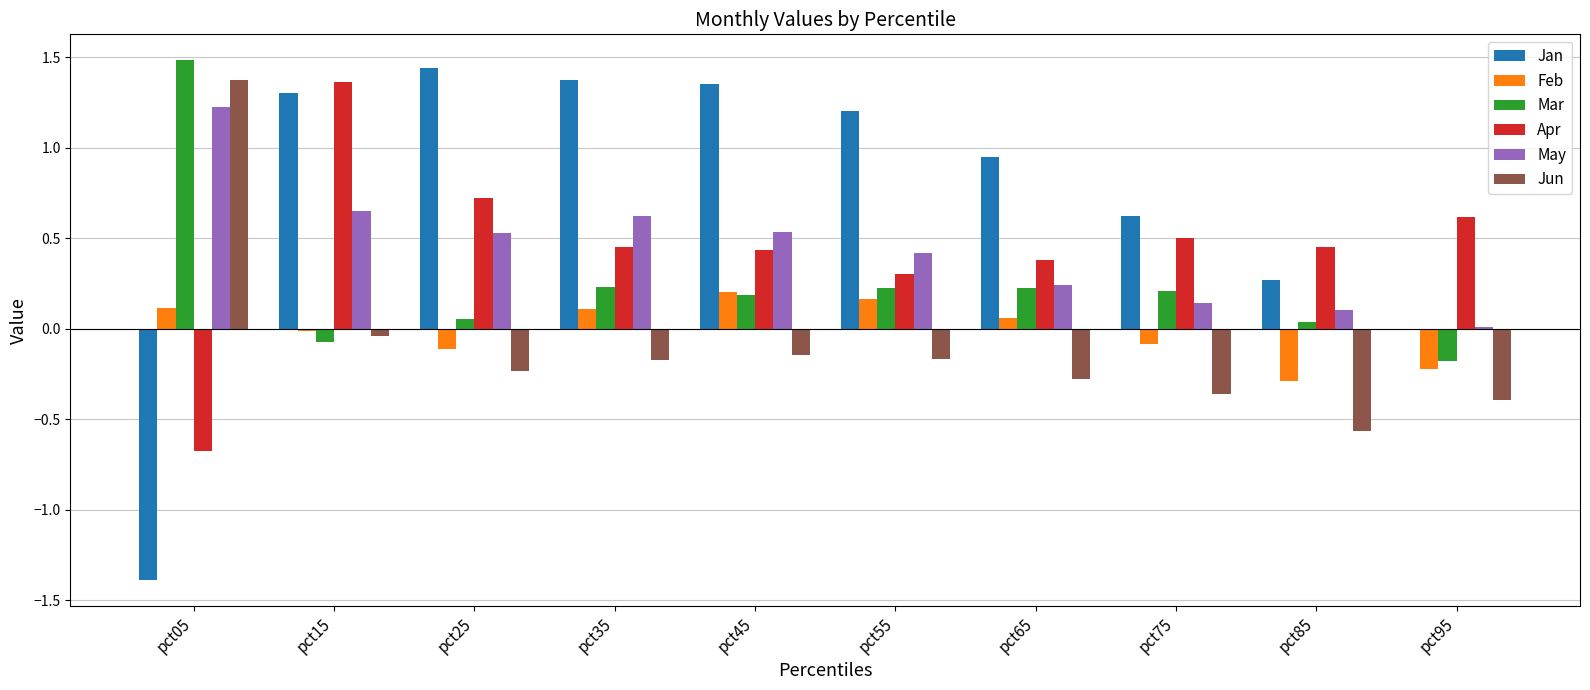

Is the value of Jan at pct65 greater than the value of May at pct55?

Yes